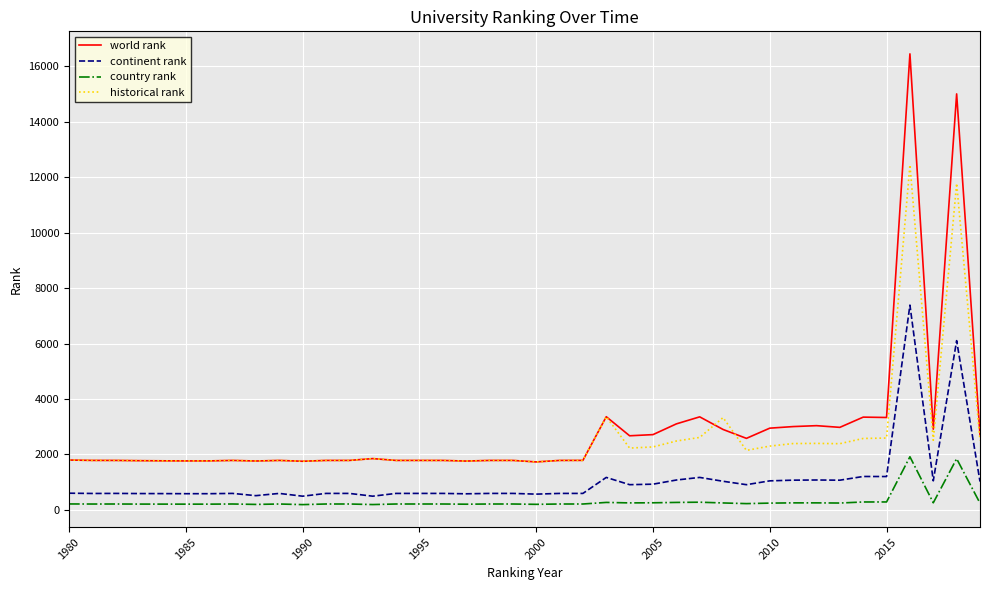

How many lines are shown in the chart?

4